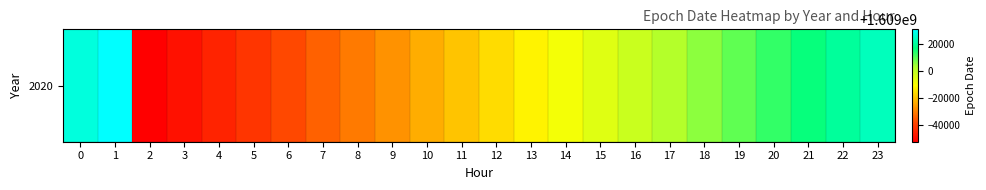

Which has a higher value, 19 or 18?

19